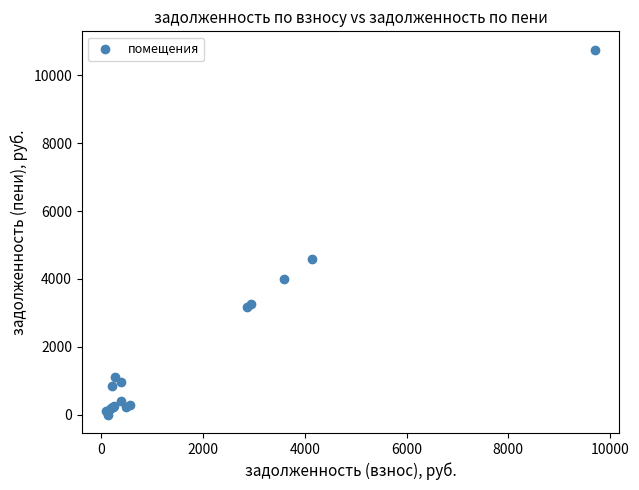

What Y value in the scatter plot is closest to 5377?

4581.7